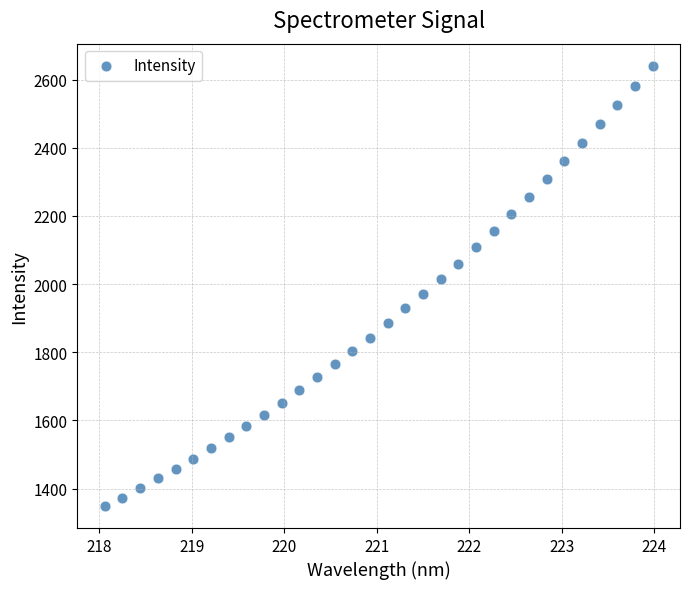

What is the range of Y values (max minus min)?

1292.3